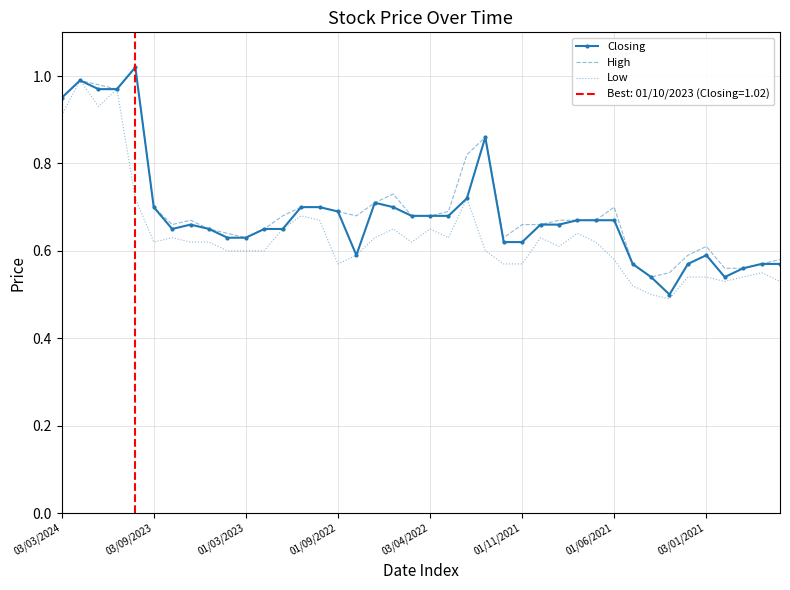

The value of High at 34 is 0.6. True or false?

True